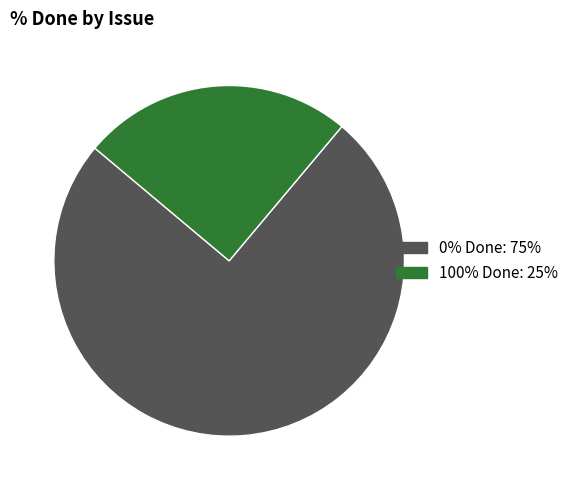

Is there a majority slice in this chart?

Yes